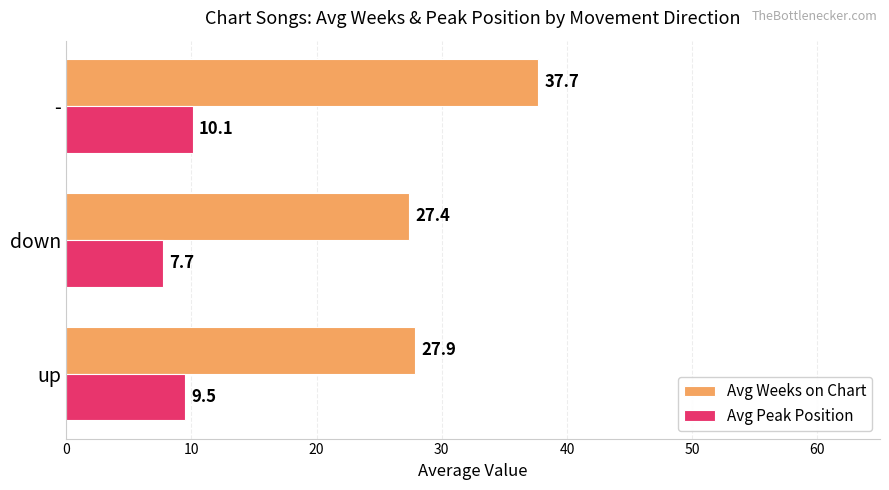

What is the difference between the maximum and minimum values in the Avg Peak Position series?

2.4